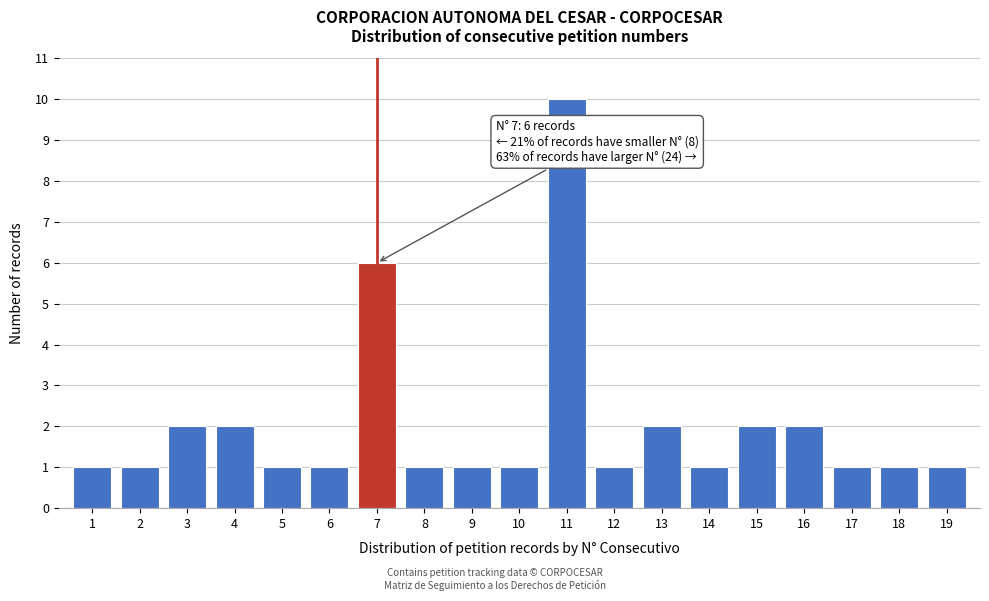

Reading left to right, transcribe all the data shown in this chart.

1	1	2	2	1	1	6	1	1	1	10	1	2	1	2	2	1	1	1